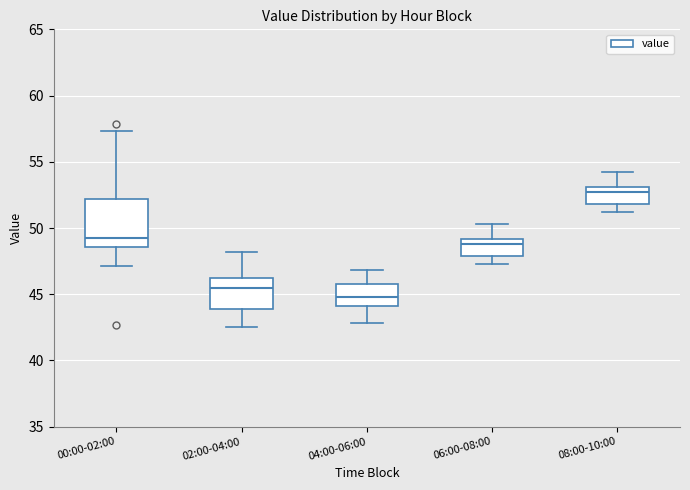

Which box's median line is the lowest?

04:00-06:00